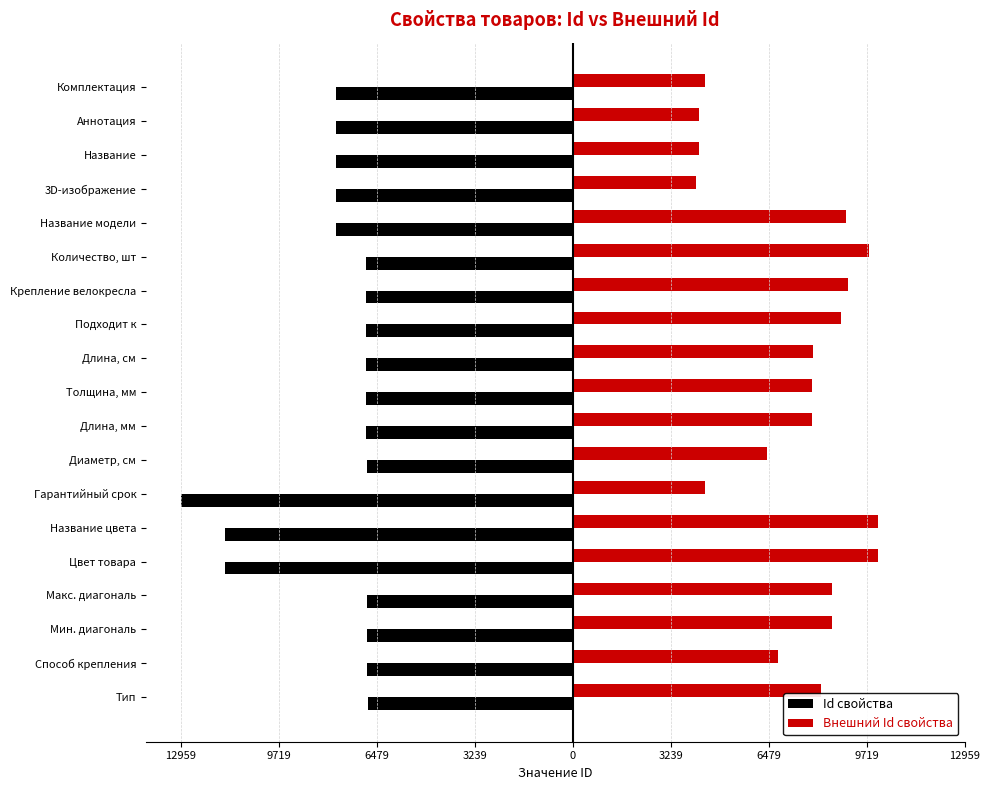

What is the value of the Id свойства bar at the 6th from the left?

-6788